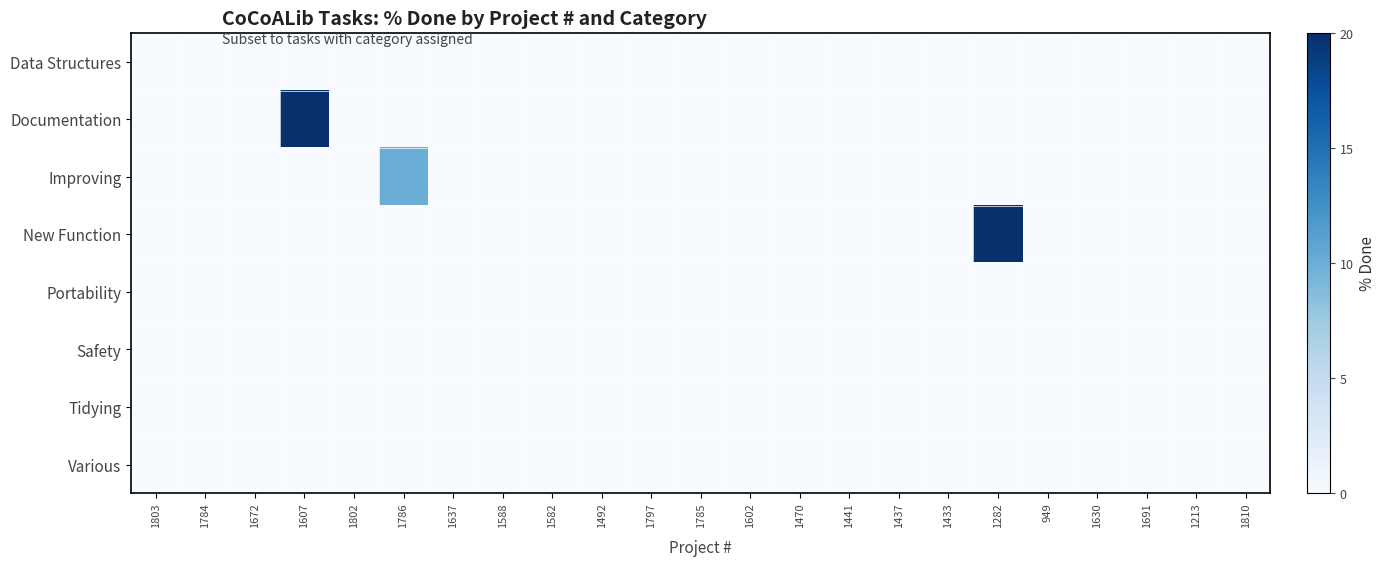

At how many categories does at least one series exceed 0?

3